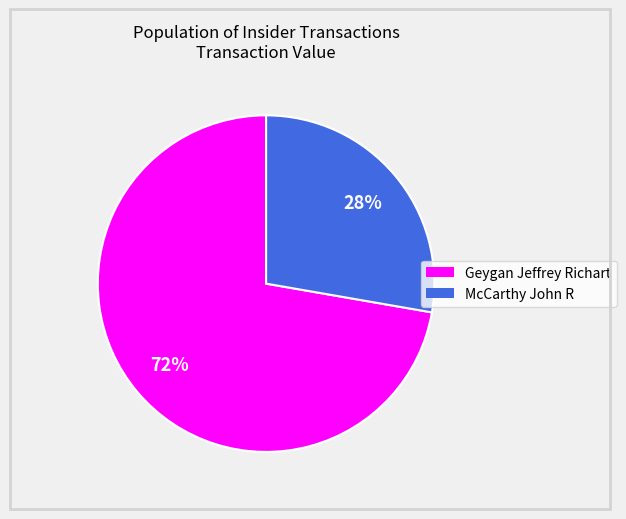

To the nearest percent, what is the average slice percentage?

50%